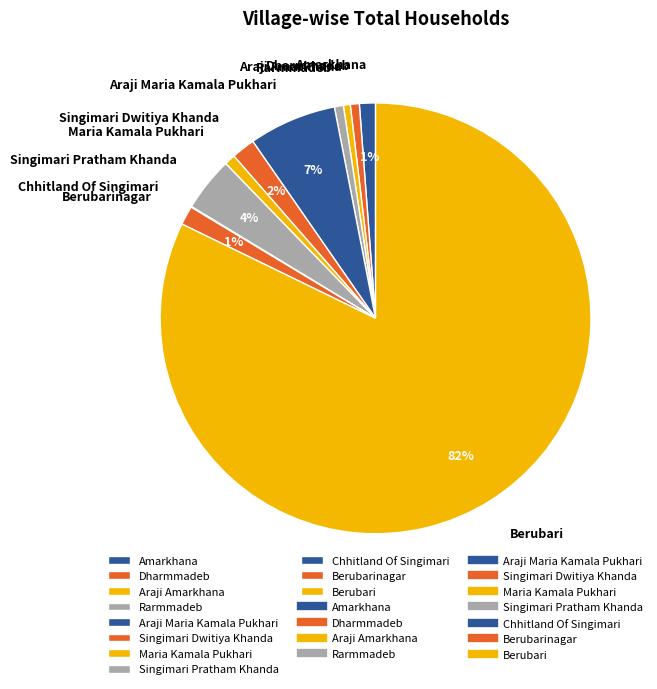

Which slice represents more than half of the pie?

Berubari